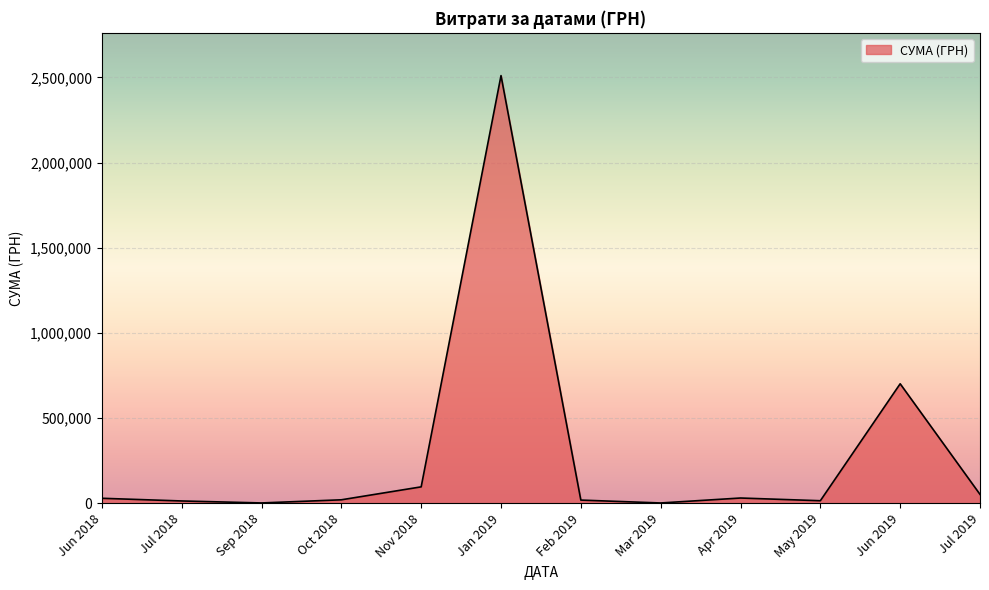

At which label is the value closest to 1255766?

Jun 2019